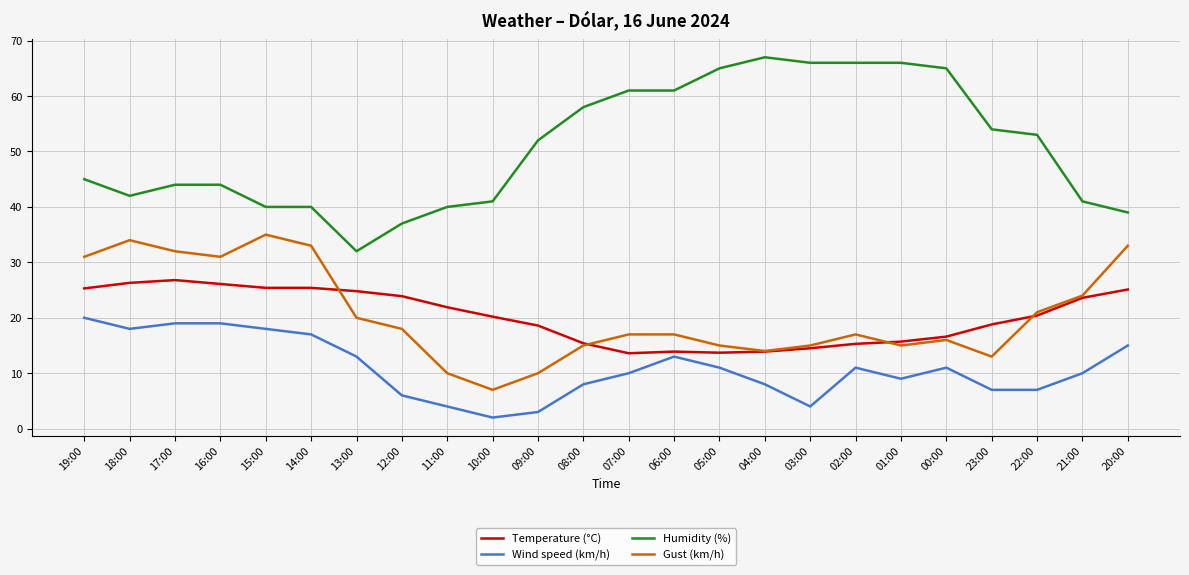

The value of Temperature (°C) at 14:00 is 37.1. True or false?

False